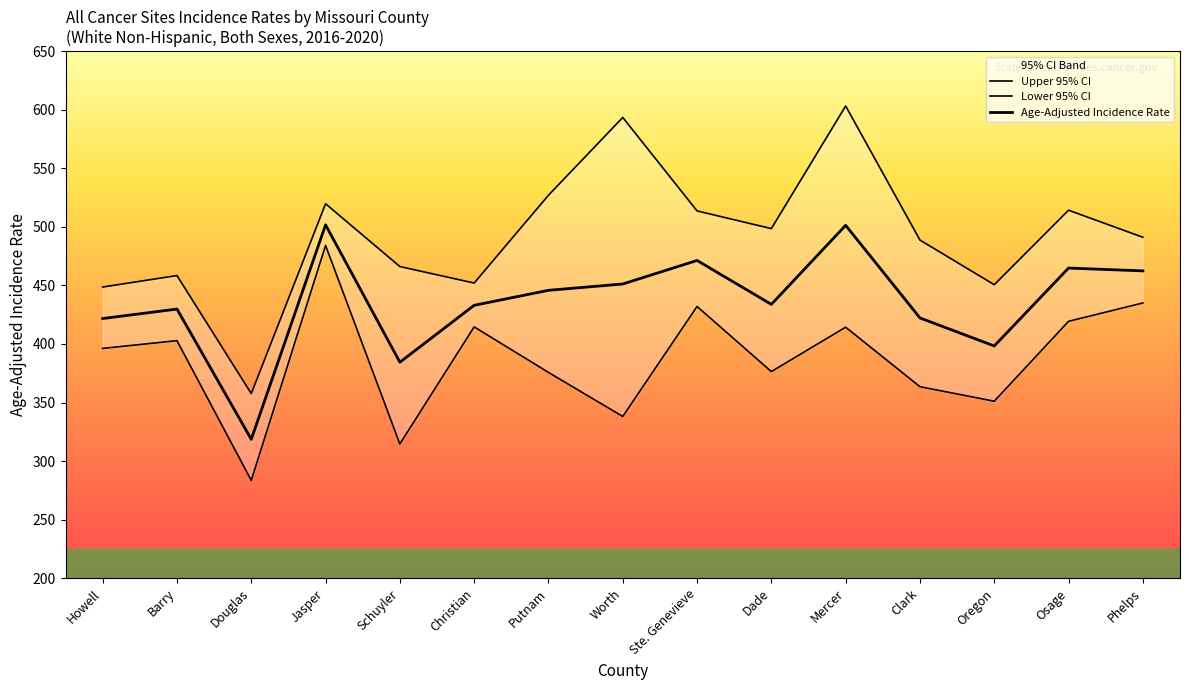

What is the difference between the second highest and second lowest values in the Lower 95% CI series?

120.4